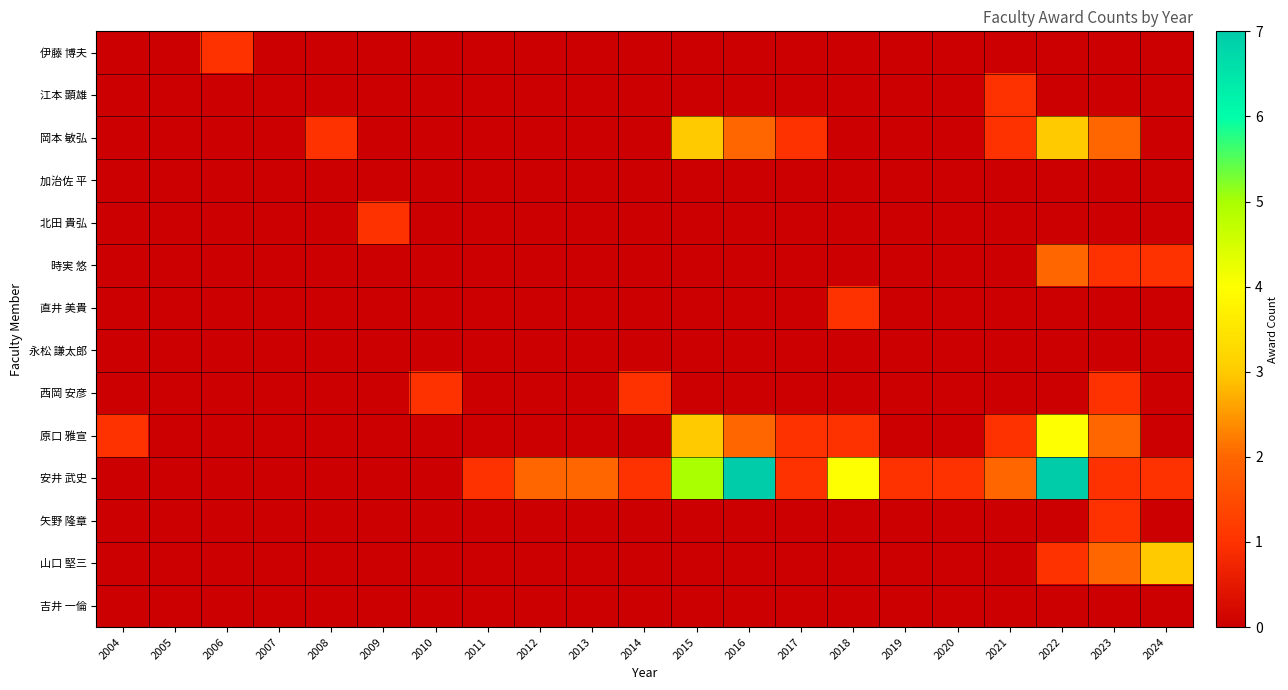

At how many categories does at least one series exceed 6?

2